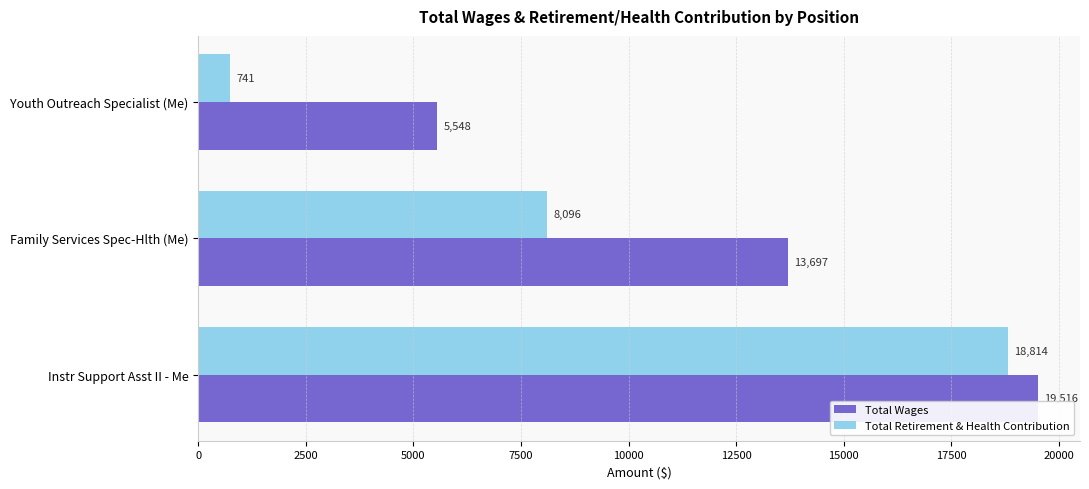

What is the average value of the Total Wages series?

12920